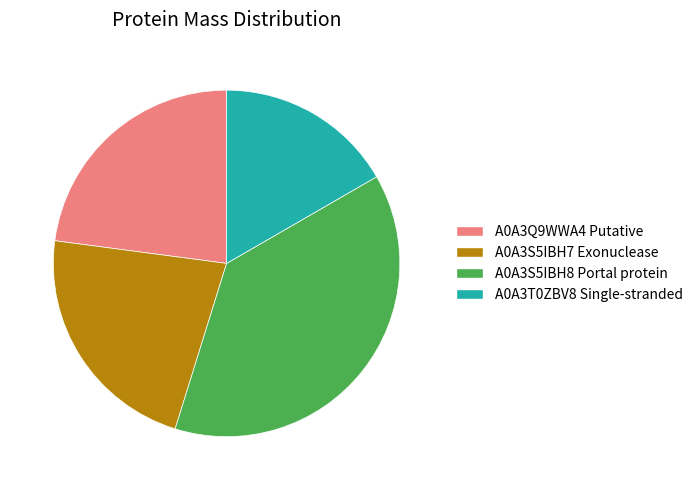

Which slice is the largest?

A0A3S5IBH8 Portal protein